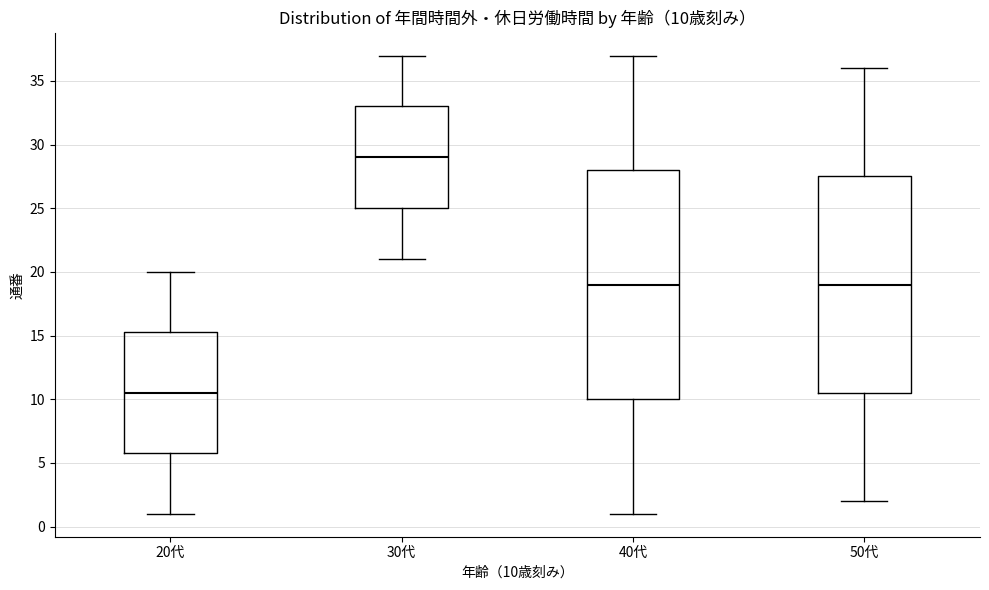

Which box's median line is the lowest?

20代